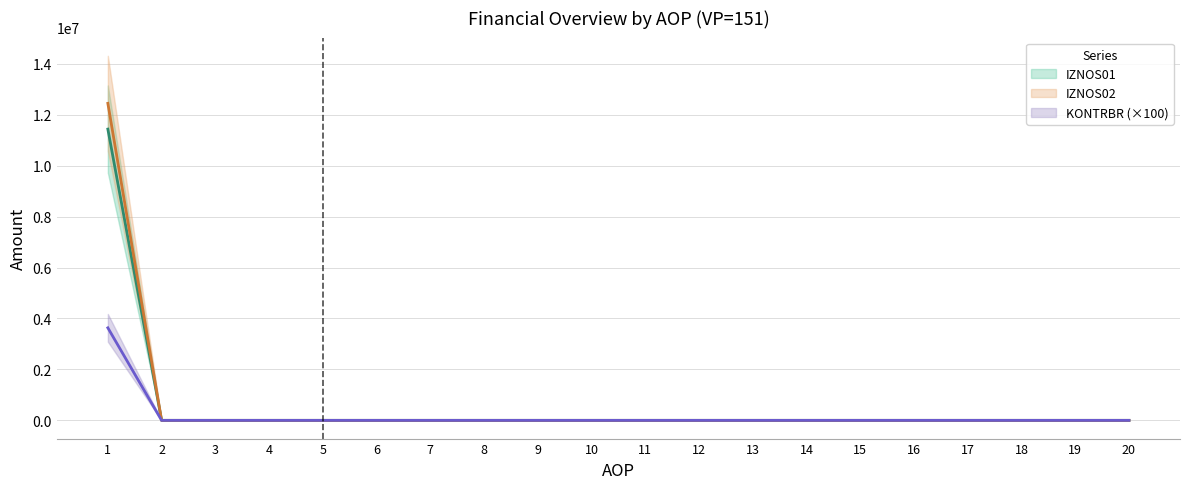

Which series has the largest total across all categories?

IZNOS02